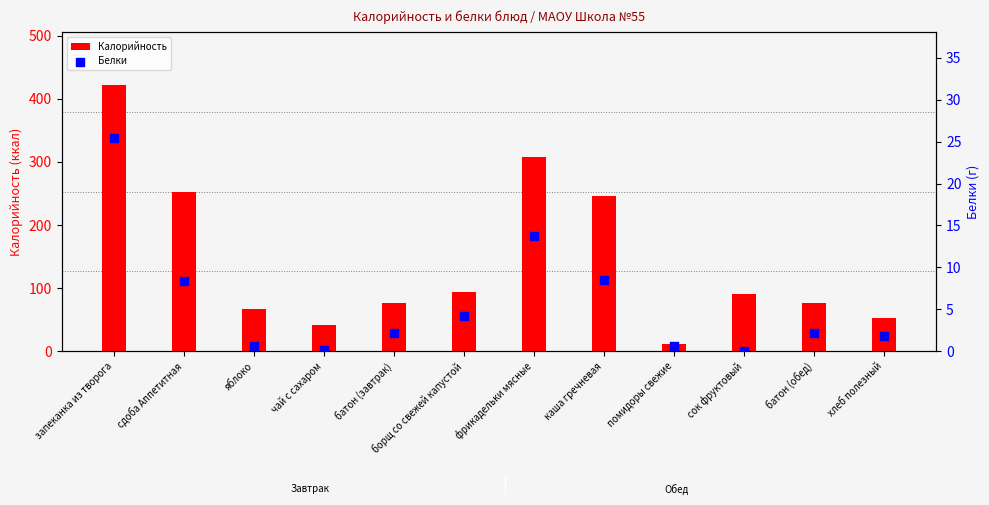

At which category is the sum across all series the highest?

запеканка из творога